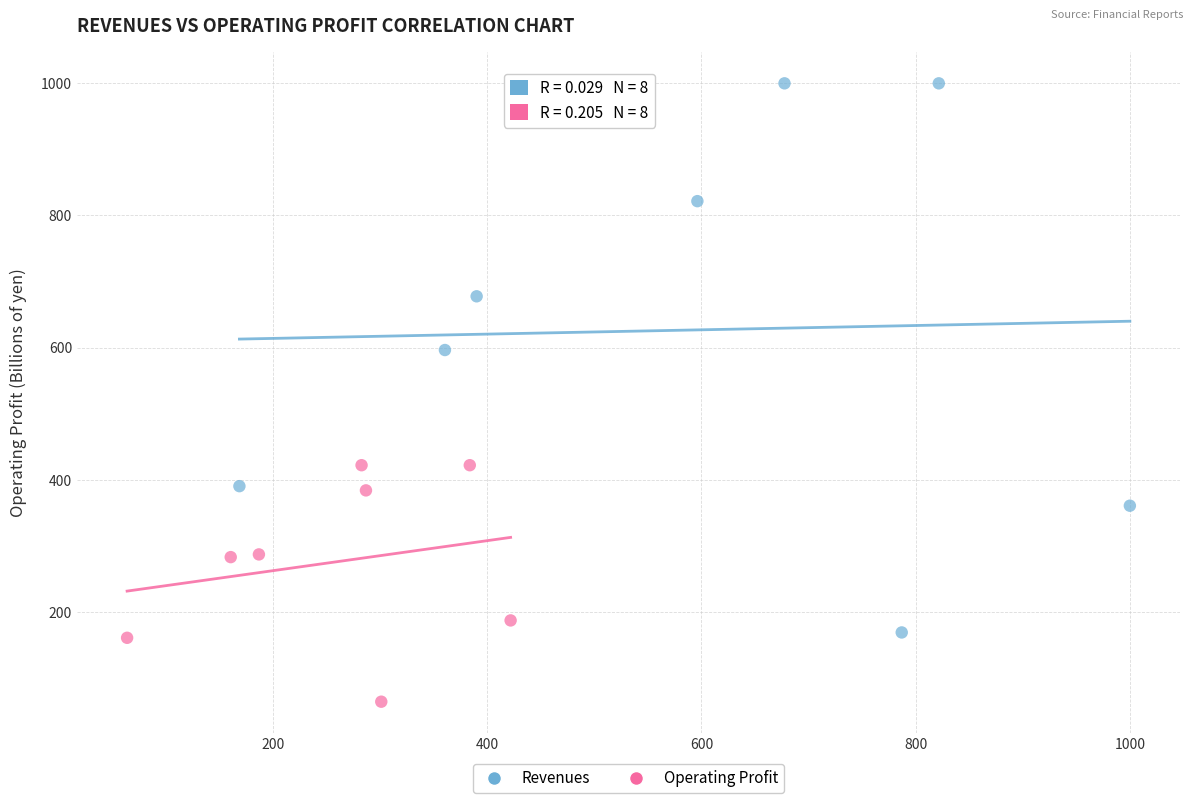

Which series contains the highest Y value?

Revenues